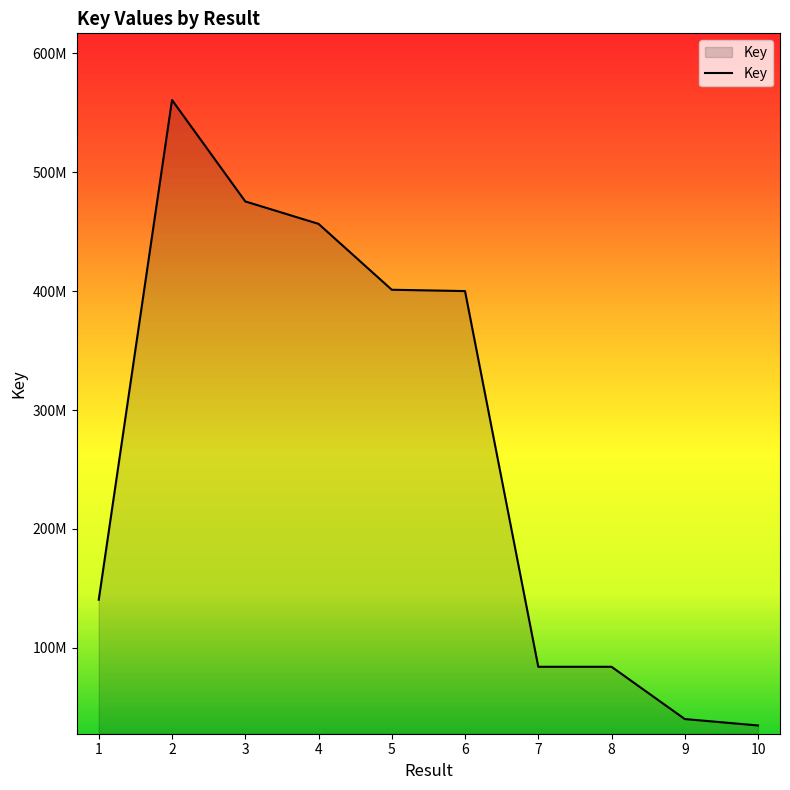

Does the chart have visible grid lines?

No